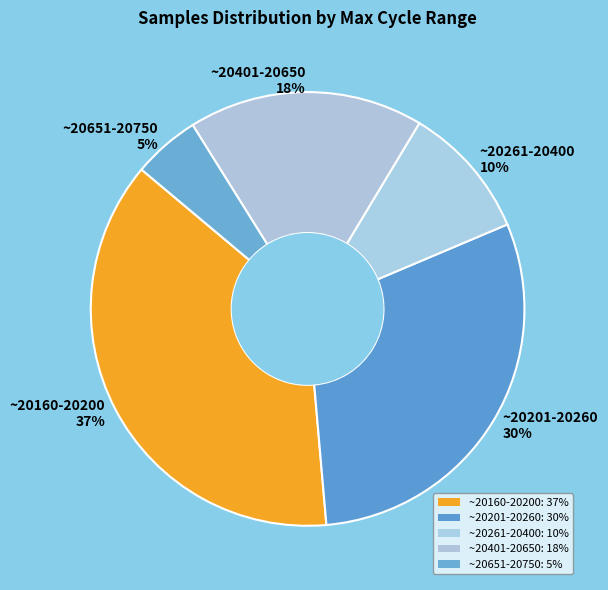

Which slice is the largest?

~20160-20200 37%